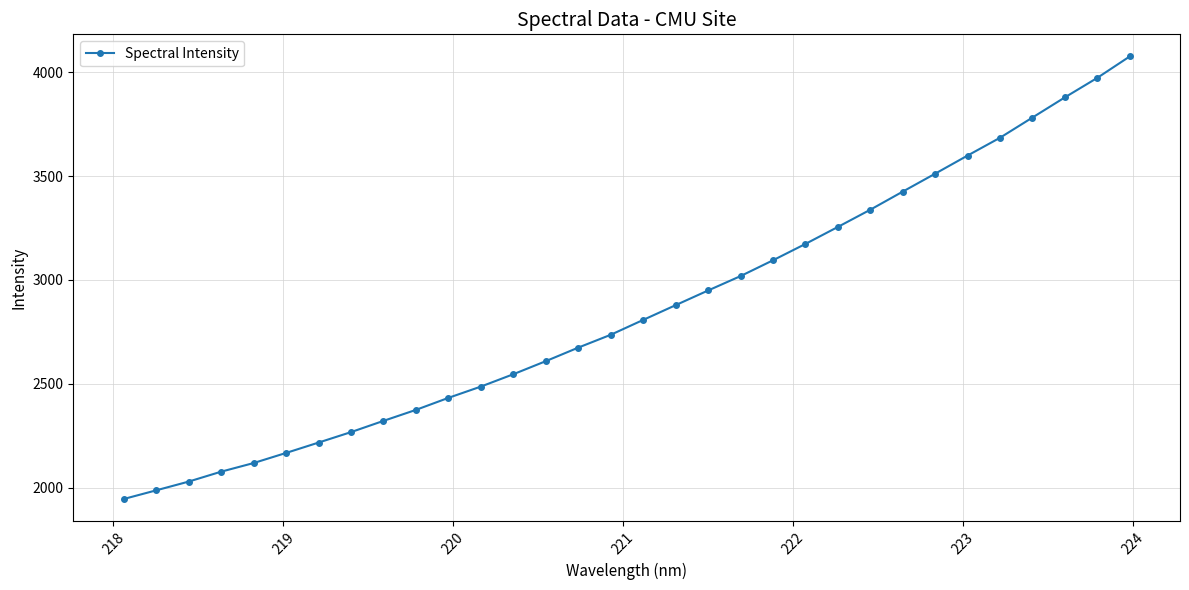

What is the minimum value shown in the chart?

1945.0